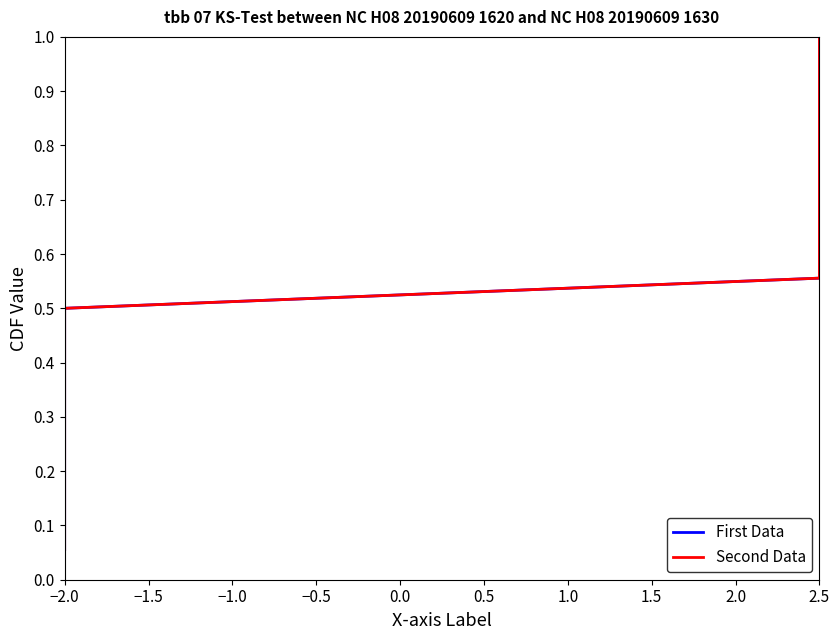

At which label is Second Data closest to 0?

−2.0